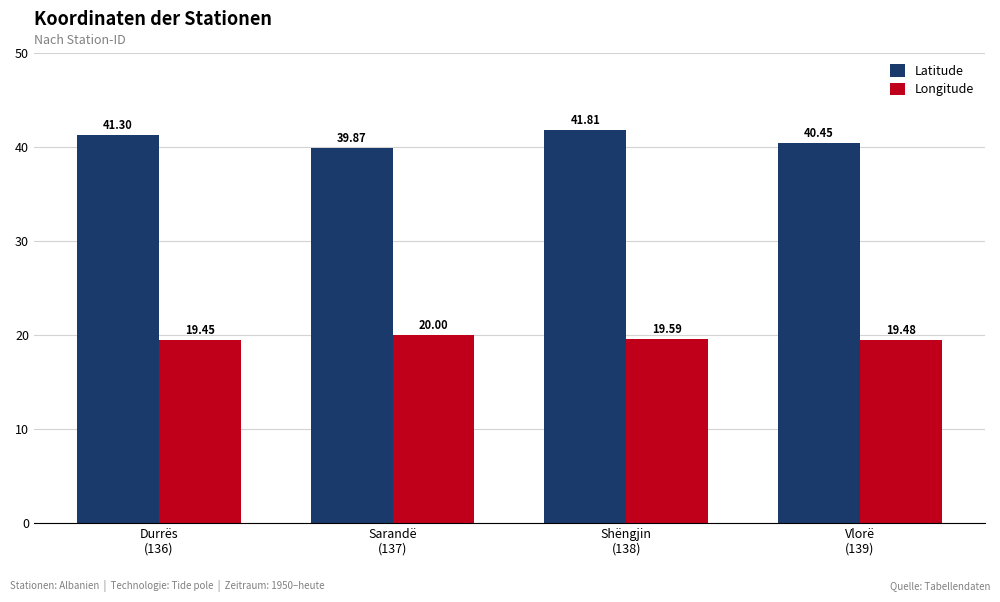

Between Shëngjin
(138) and Vlorë
(139), which series saw the biggest shift?

Latitude